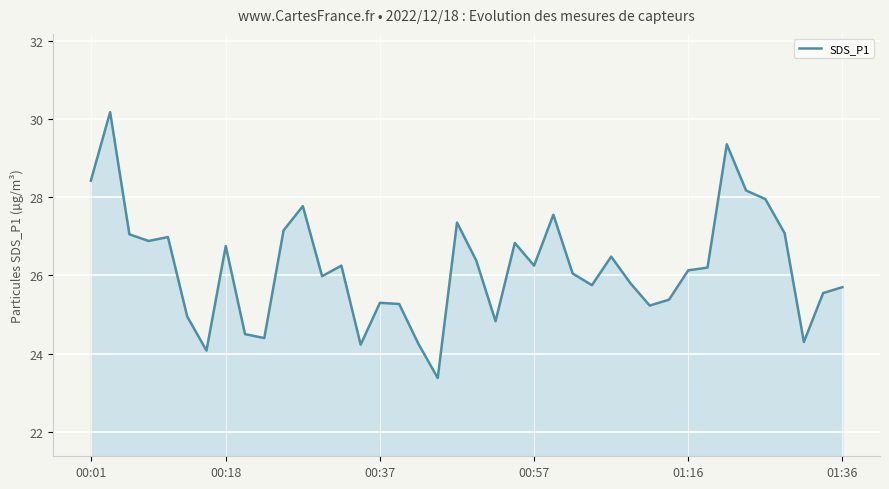

What is the difference between the maximum and minimum values?

6.8